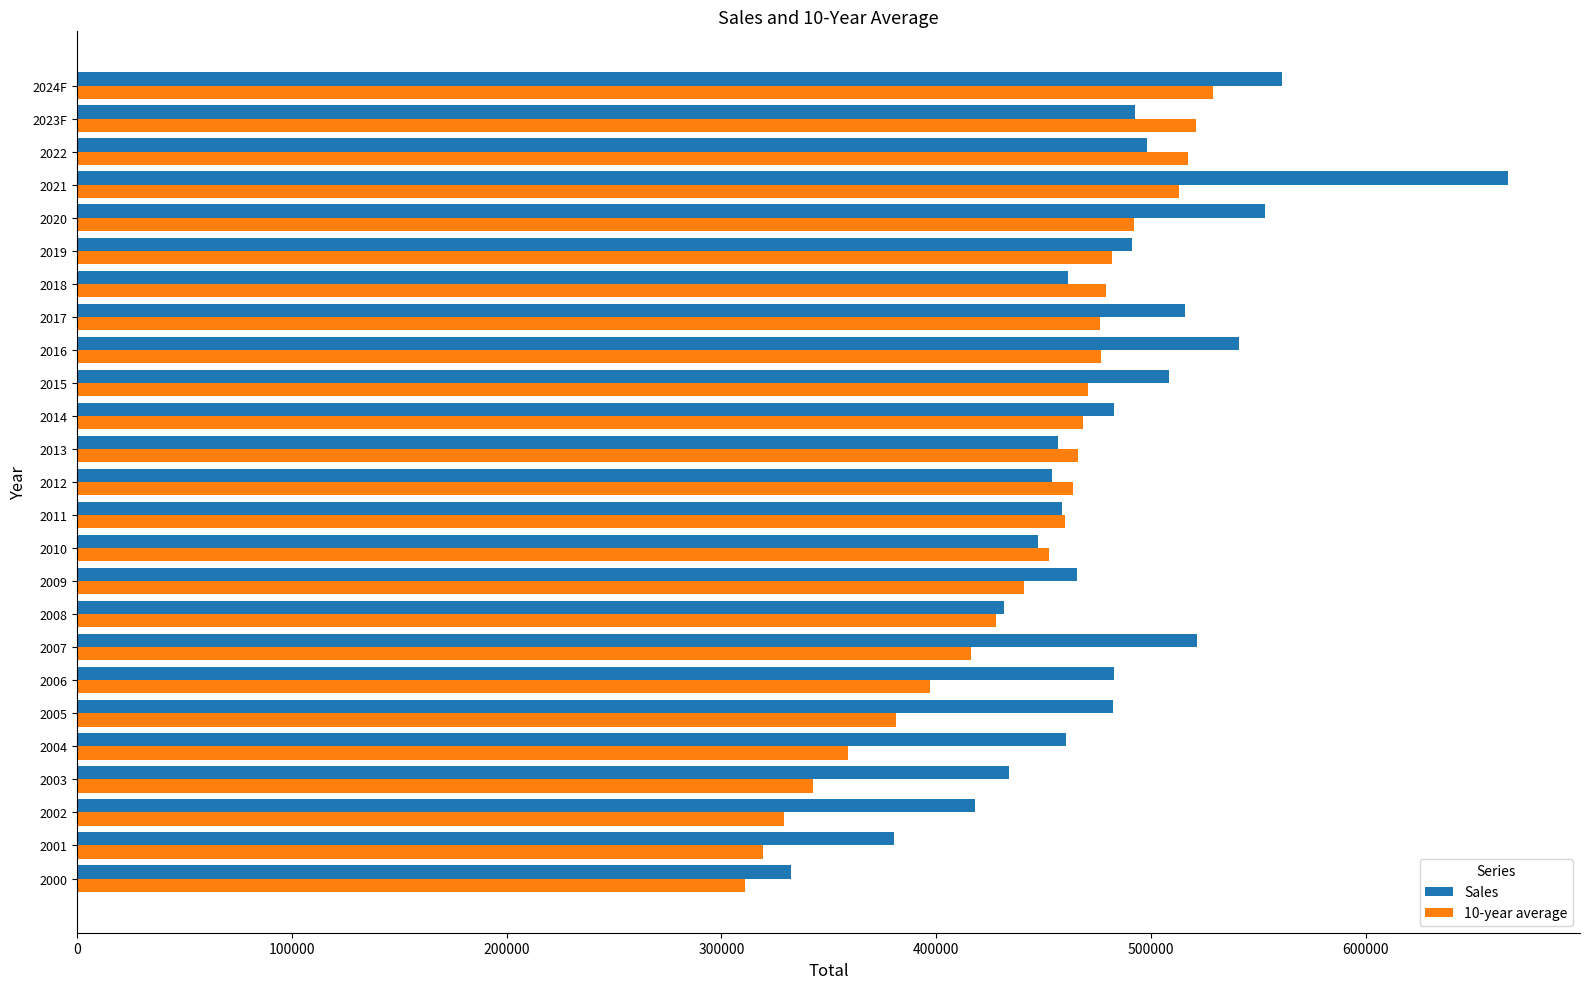

What is the lowest value of the Sales series?

332468.0